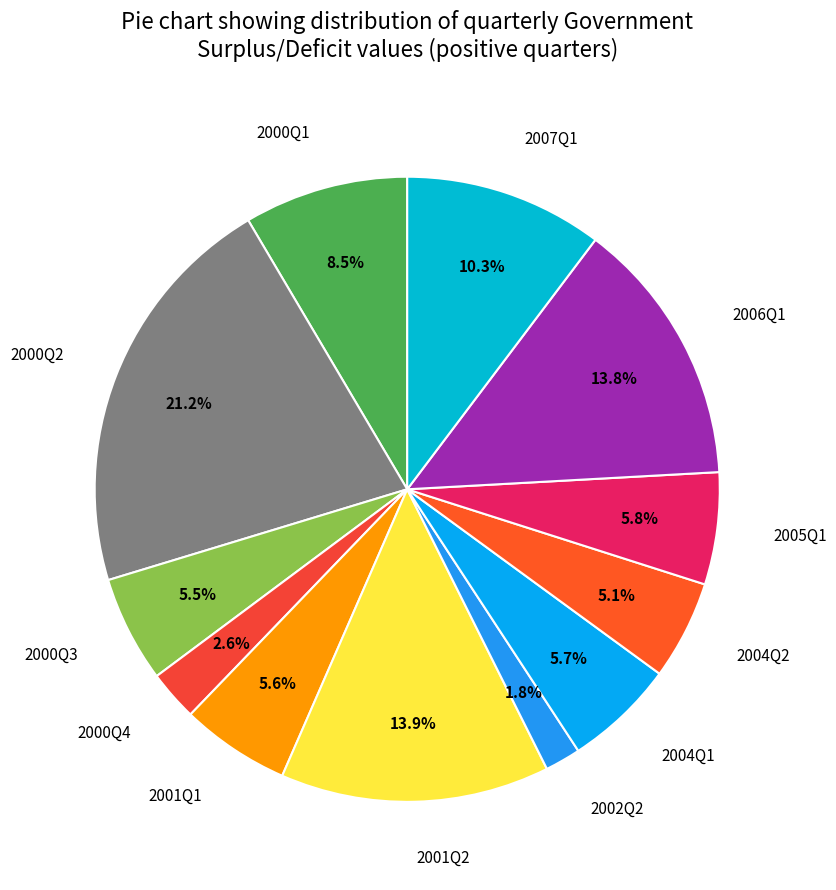

How many segments does this pie chart have?

12